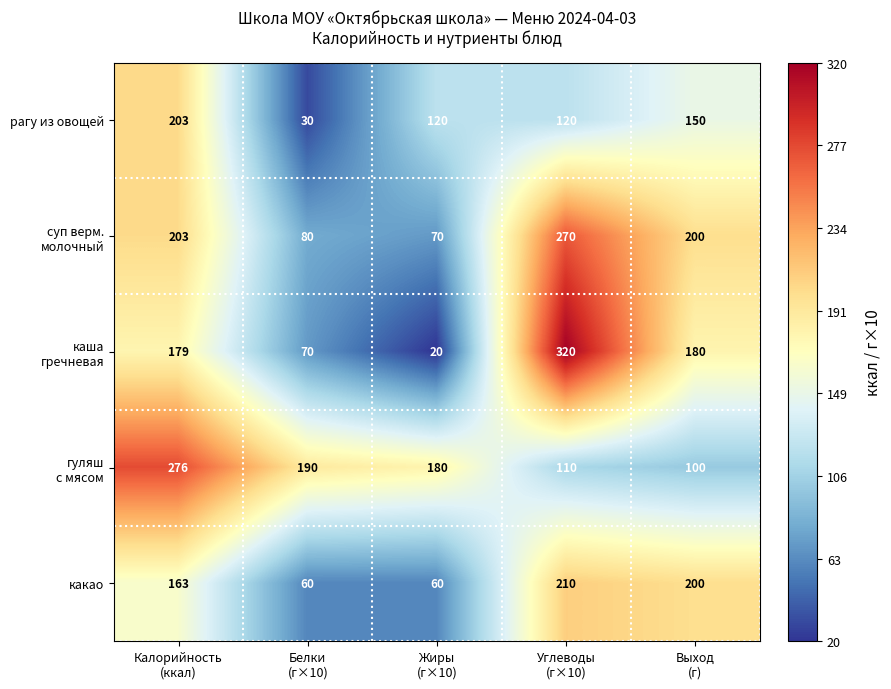

What is the sum of all рагу из овощей values?

623